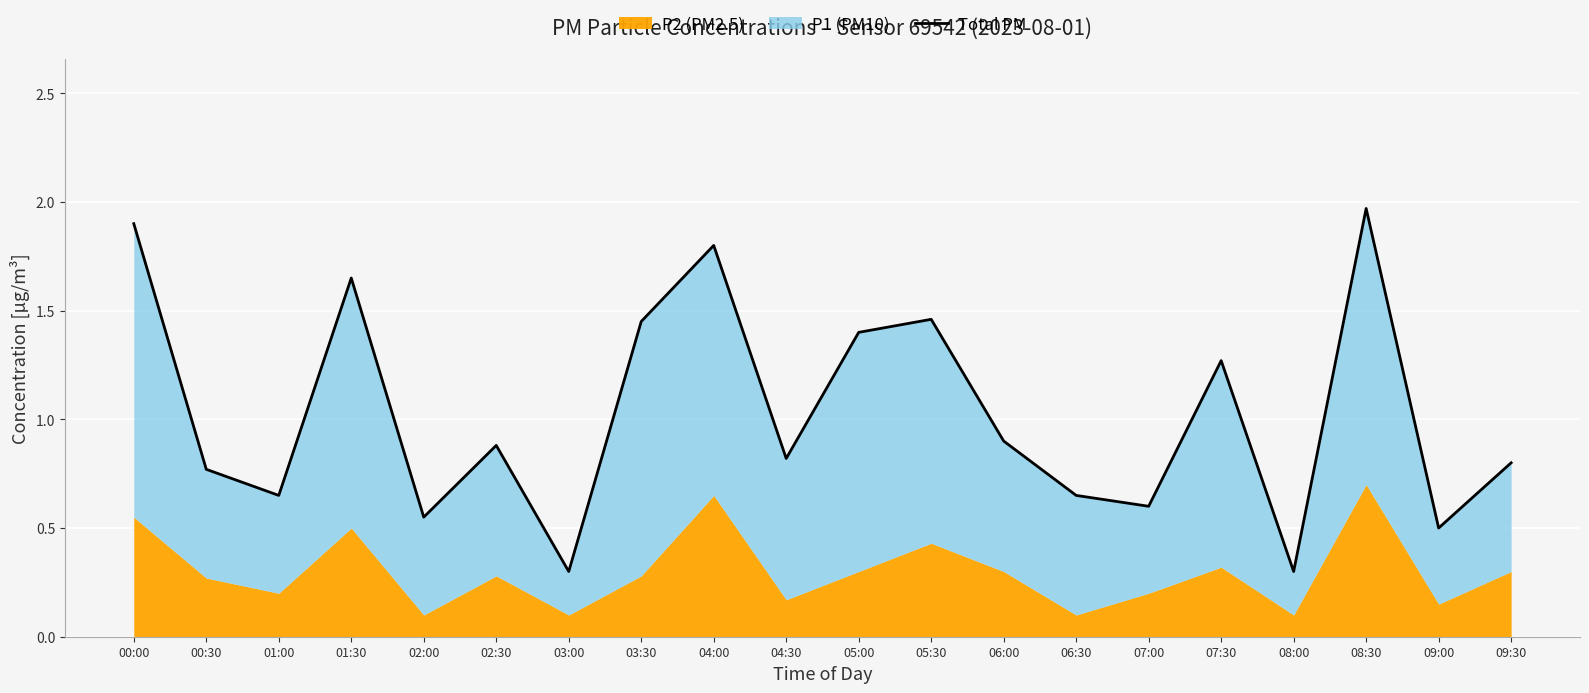

What is the greatest value displayed?

2.0